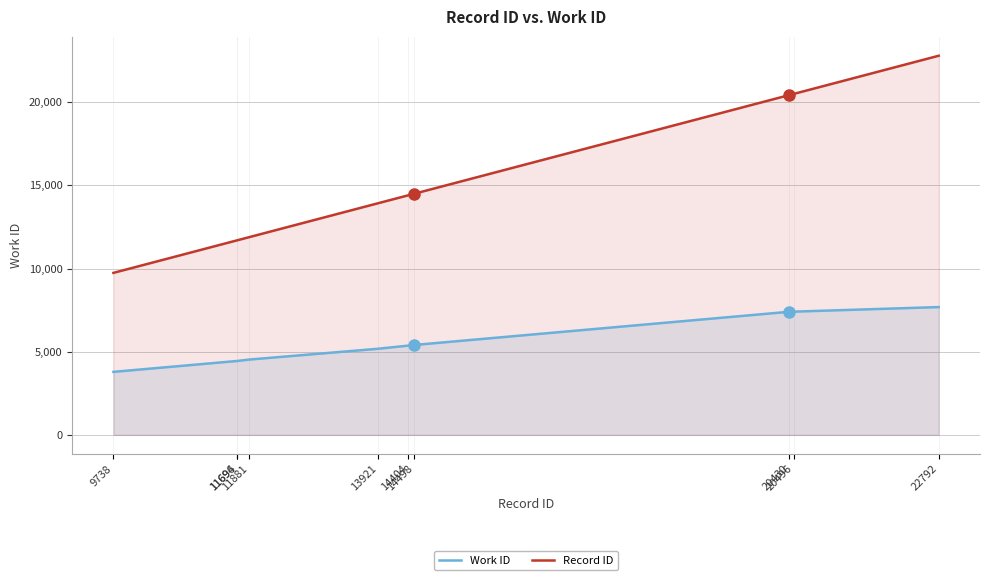

What is the sum of the Work ID values at 14404 and 11694?

9807